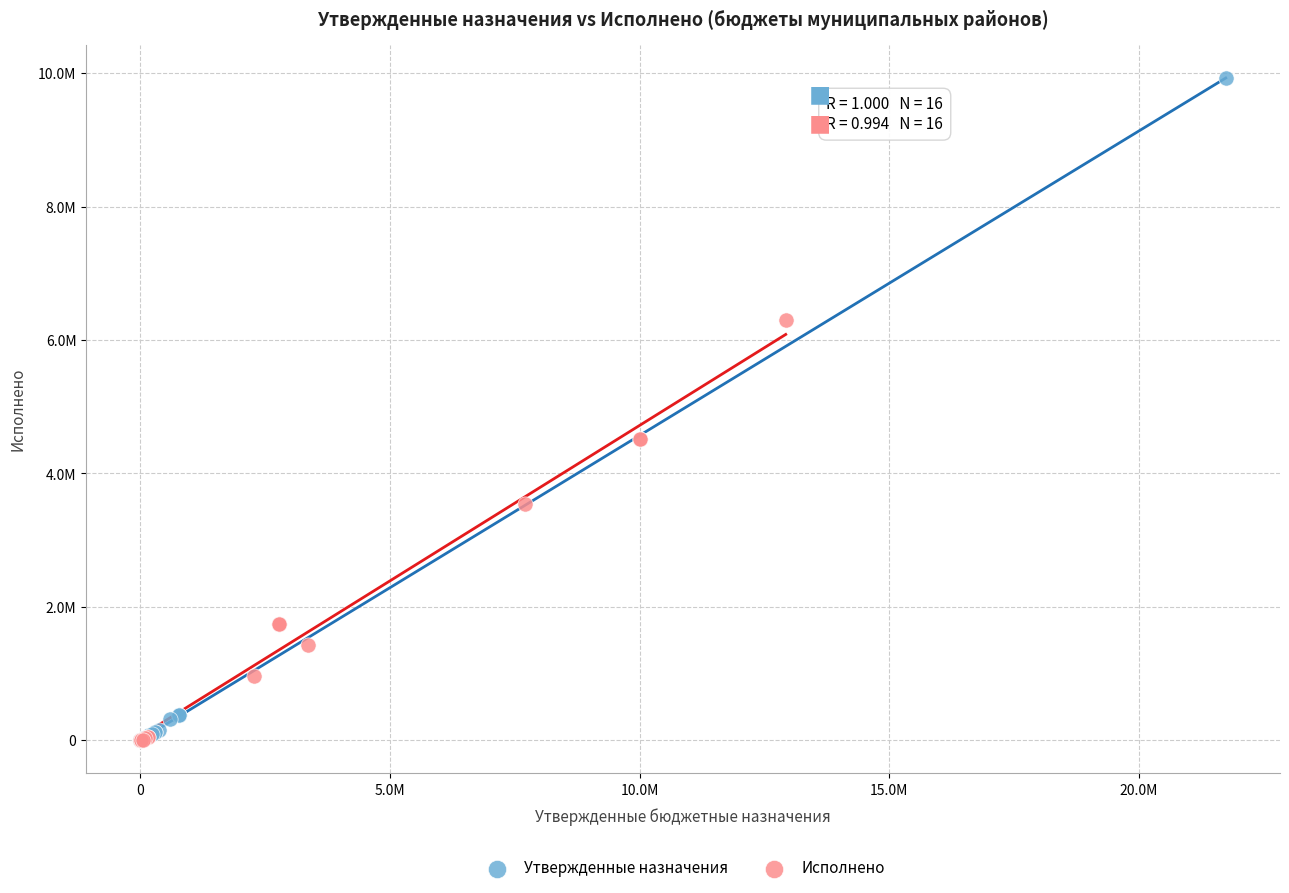

What are all the series names shown in the legend?

Утвержденные назначения, Исполнено